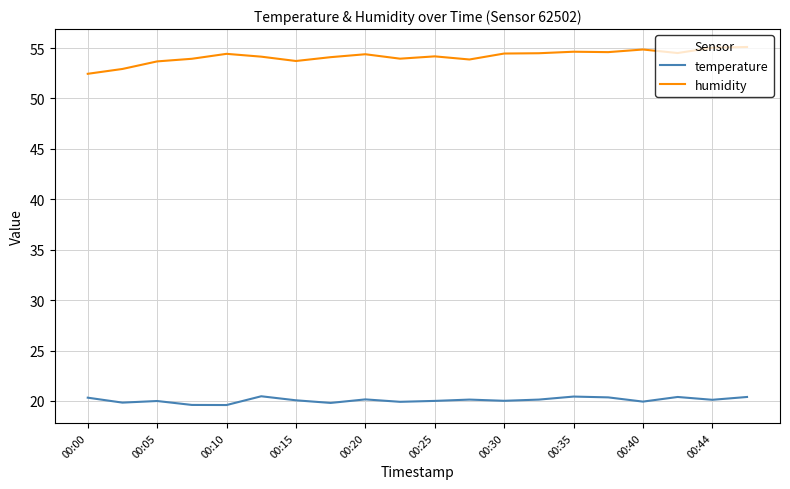

Which series has the largest total across all categories?

humidity